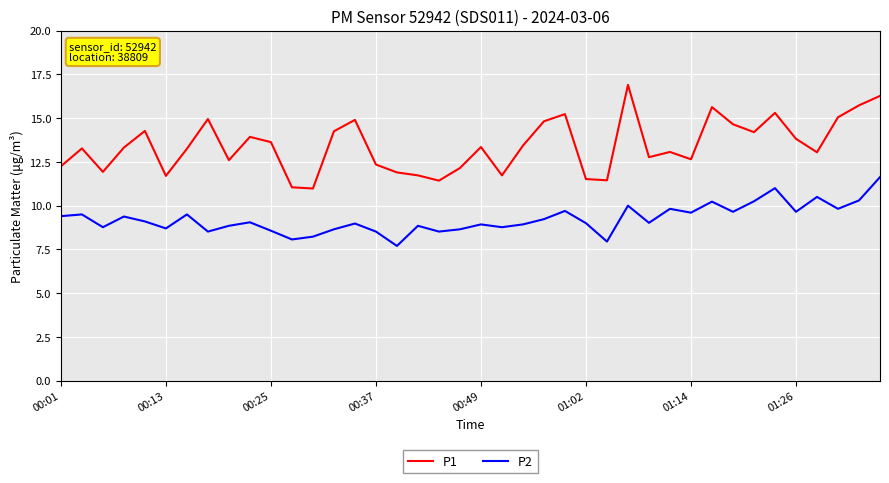

Which series has the largest total across all categories?

P1